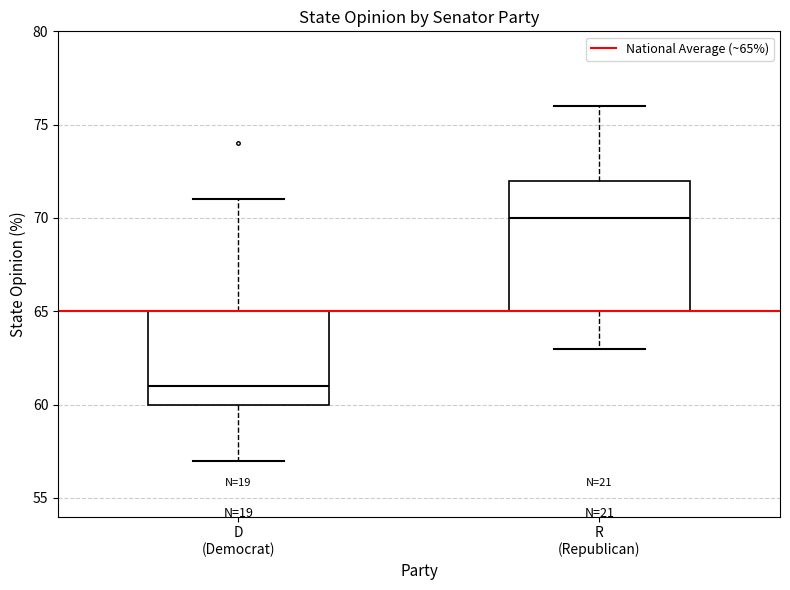

Reading left to right, transcribe this box plot: for each box, give where its median line is, the range the box spans, and where its two whiskers end, as read against the y-axis. The values are not printed on the chart, so give them approximately, as read against the axis.

D (Democrat): median 61, box 60 to 65, whiskers 57 to 71
R (Republican): median 70, box 65 to 72, whiskers 63 to 76